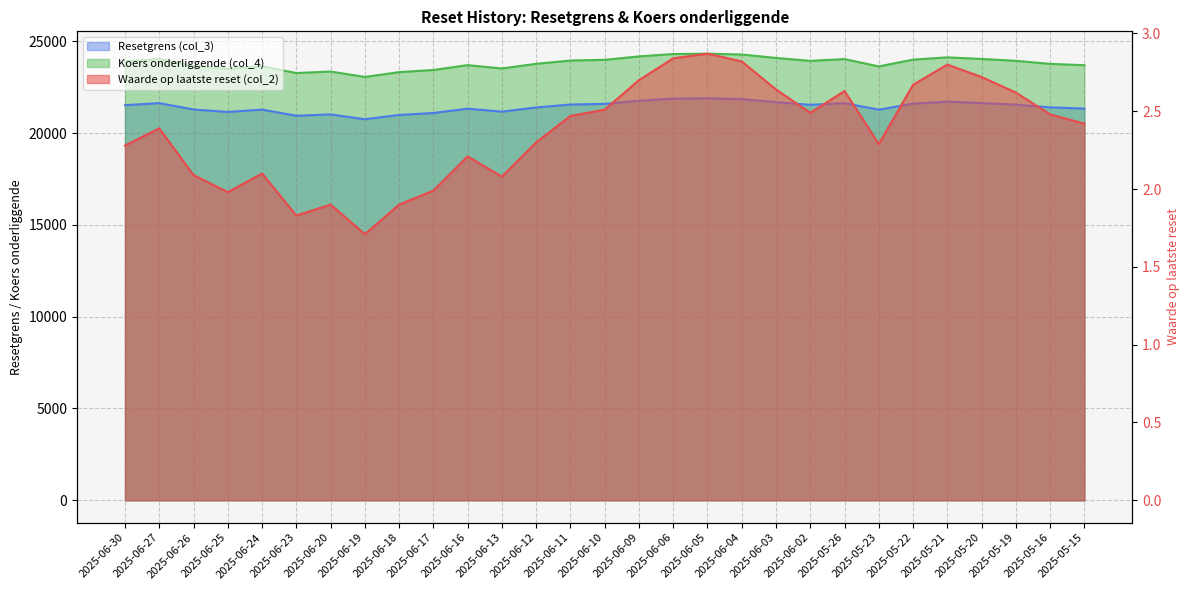

Count the number of categories in the chart.

29